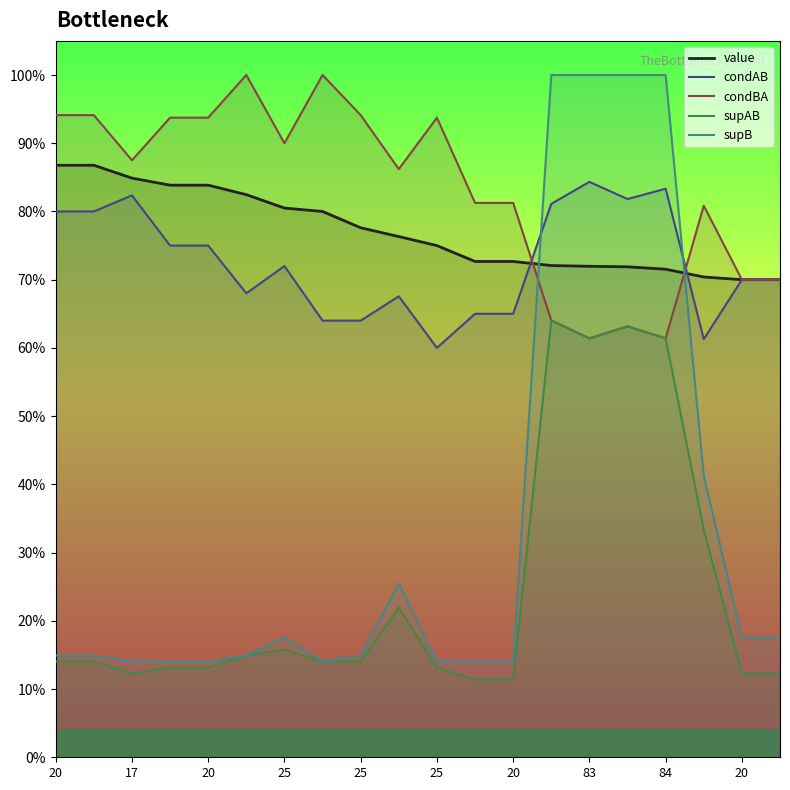

What is the sum of the condAB values at 17 and 25?

1.5